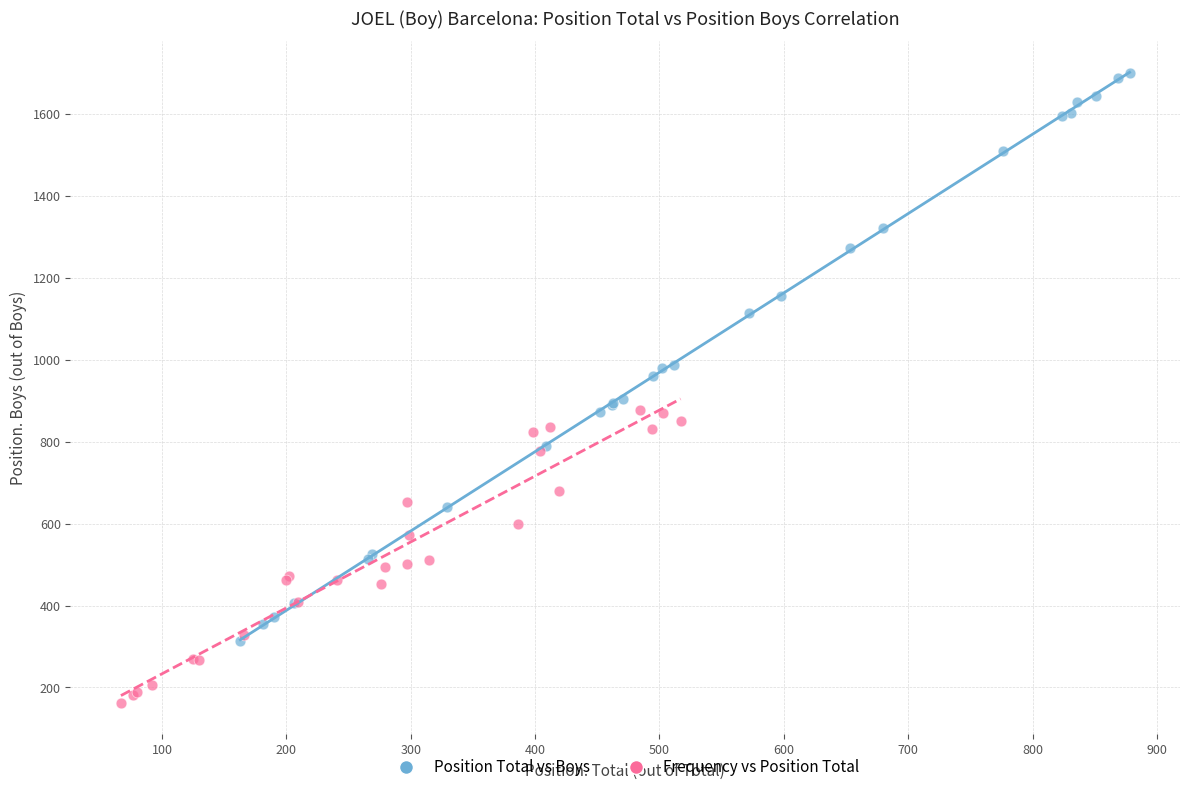

Which series contains the lowest Y value?

Frequency vs Position Total